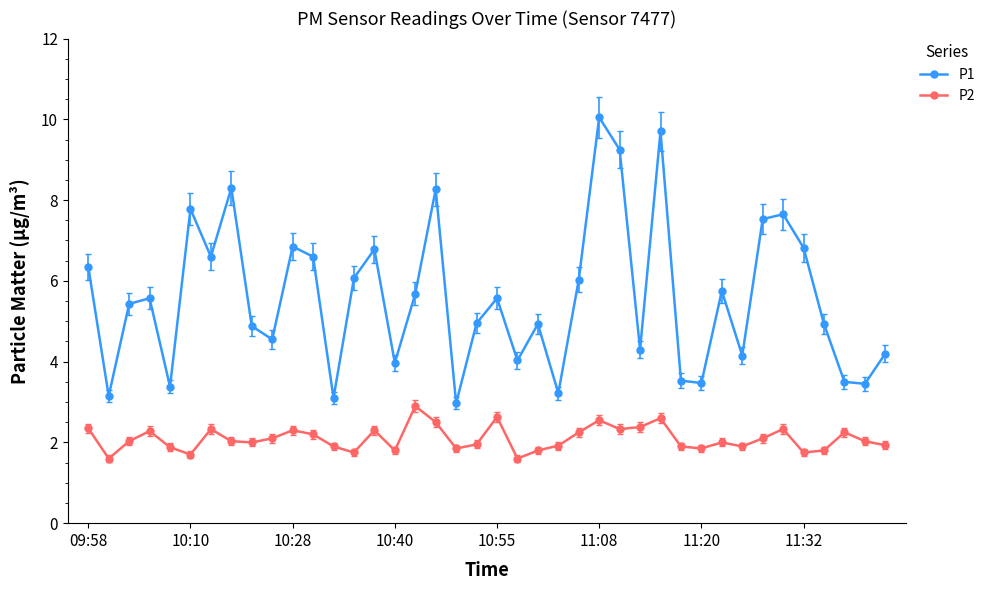

At how many categories does at least one series exceed 7?

8